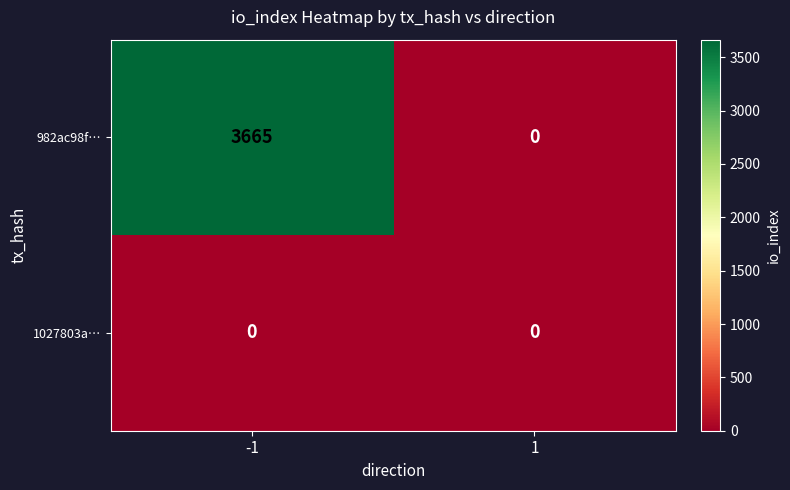

What is the sum of all 982ac98f… values?

3665